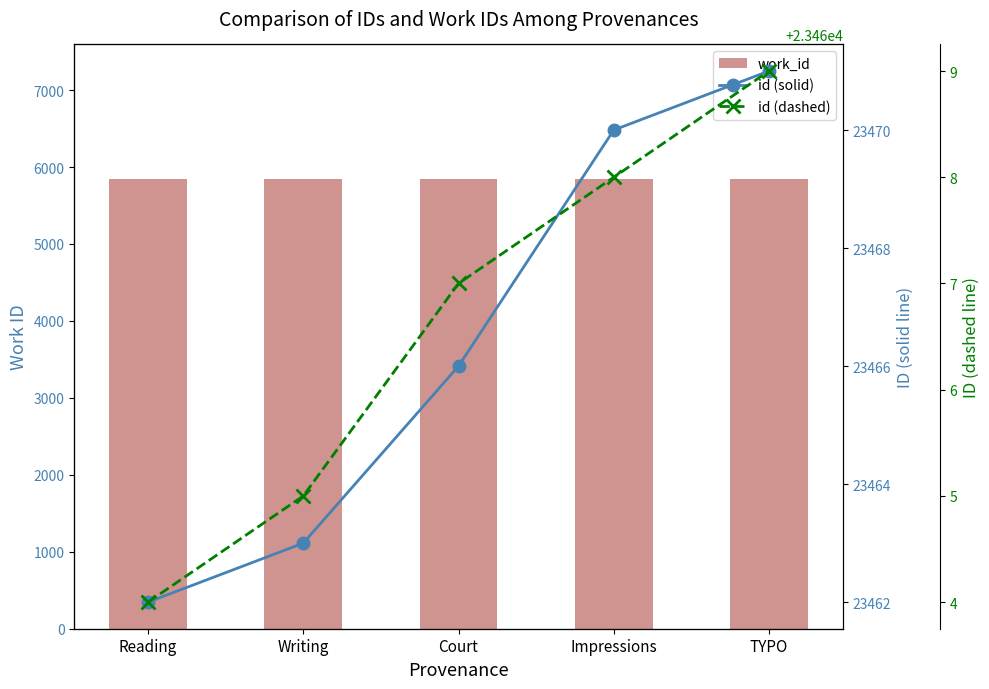

At which category is the sum across all series the highest?

TYPO